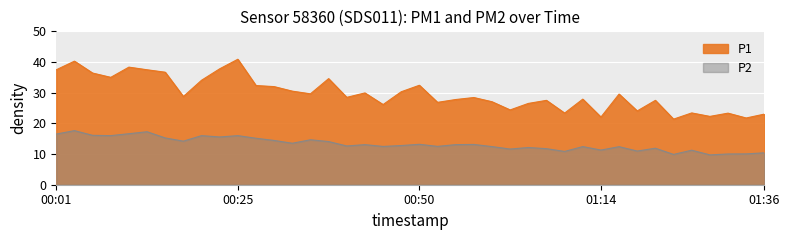

What position from the left is 00:42?

18